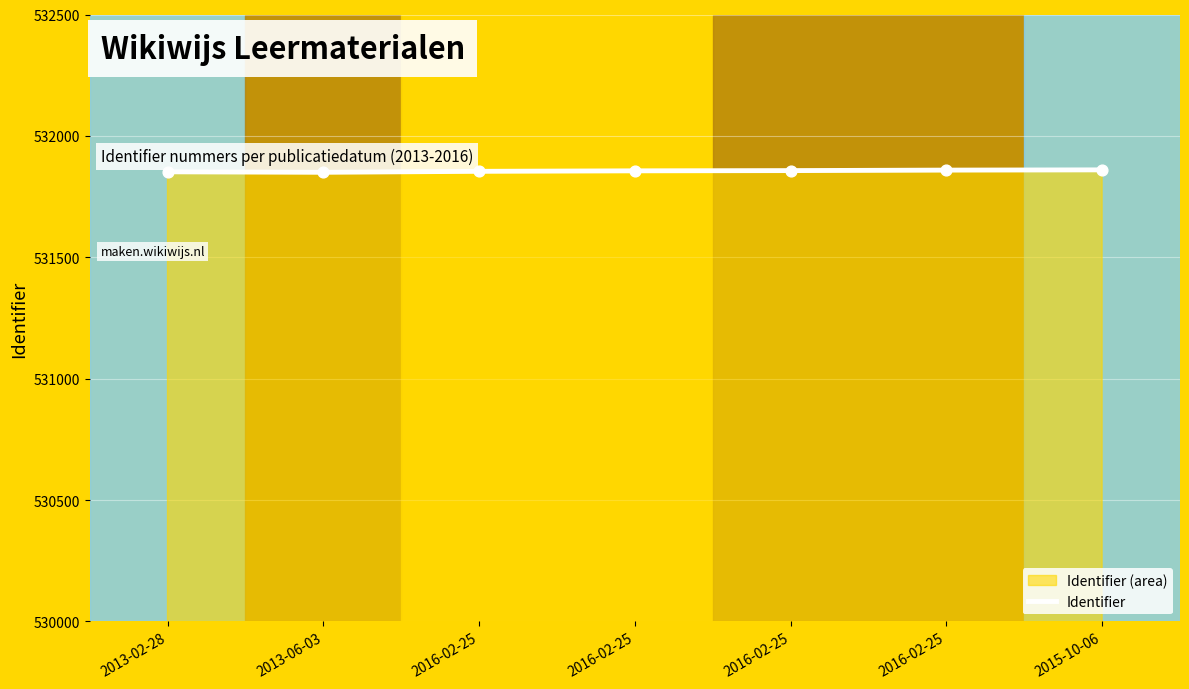

Approximately how many times larger is the value at 2016-02-25 compared to 2015-10-06?

1.0